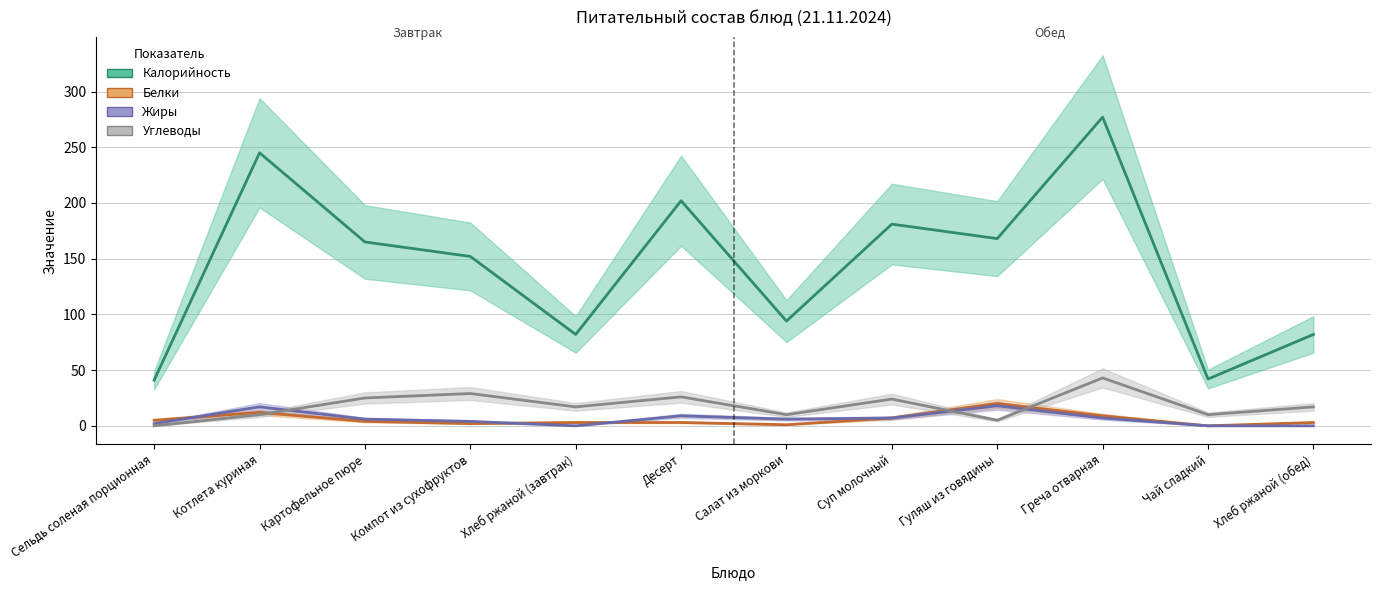

How many interior local valleys does the Жиры series have?

2